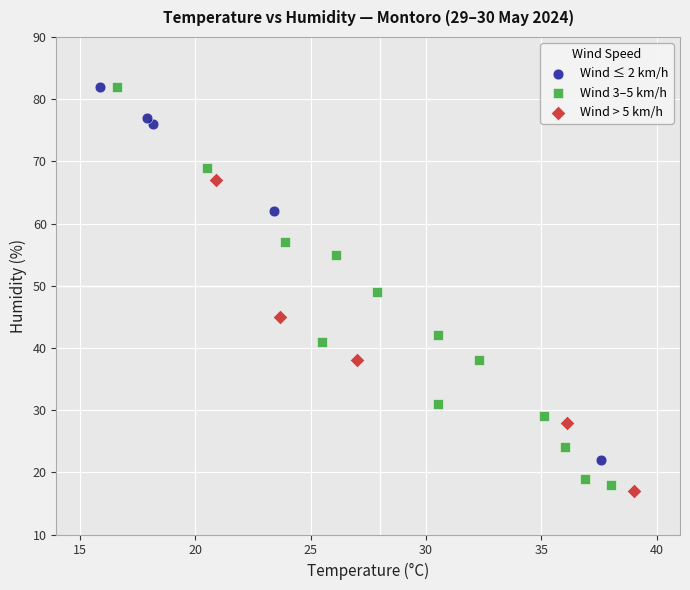

Which series contains the lowest Y value?

Wind > 5 km/h